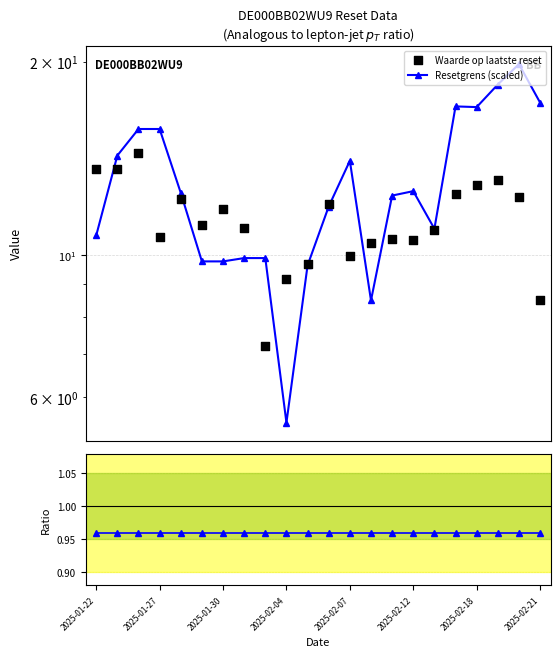

At how many categories does at least one series exceed 12?

14